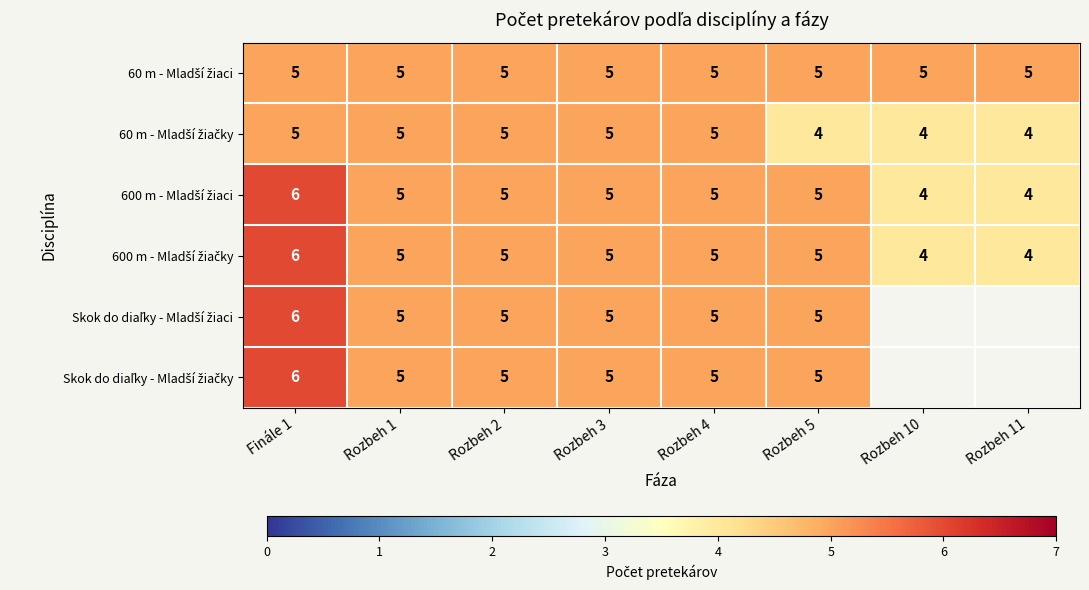

What is the total value across all series at Rozbeh 1?

30